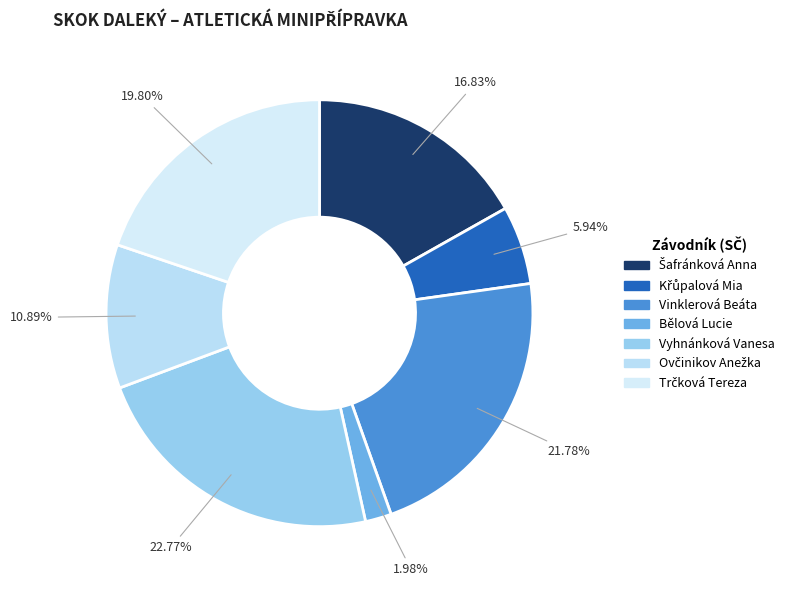

How many slices are in this pie chart?

7